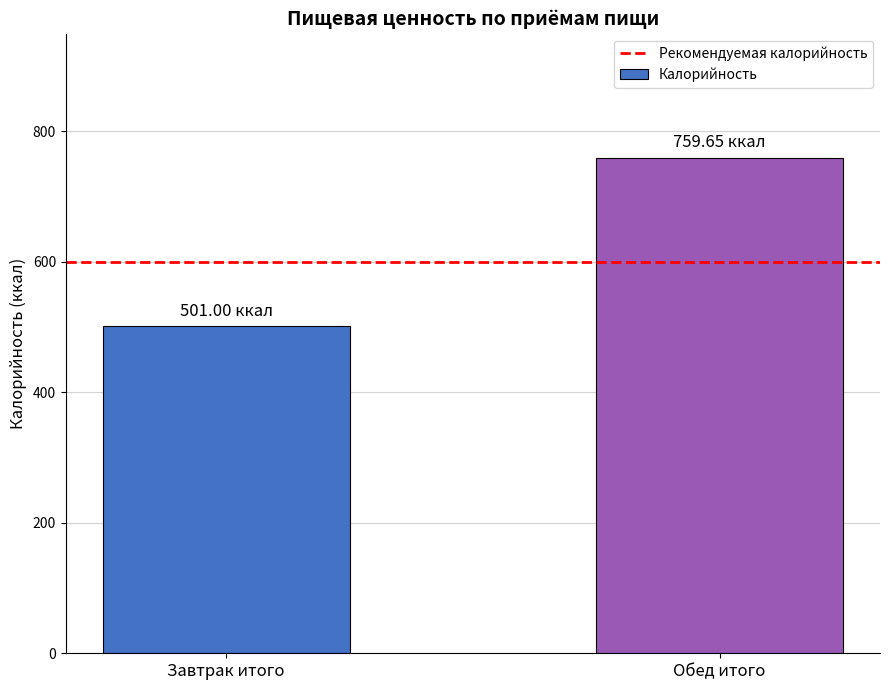

What is the average value?

630.3